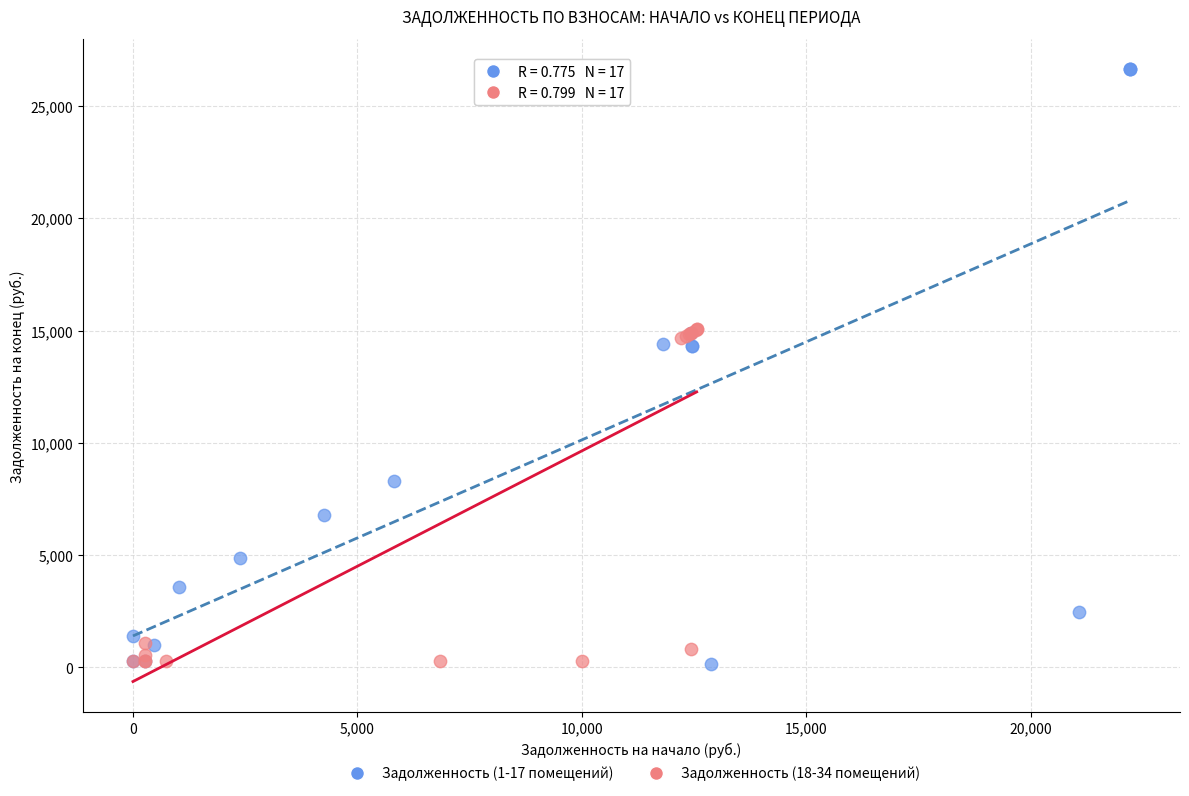

Which series contains the highest Y value?

Задолженность (1-17 помещений)